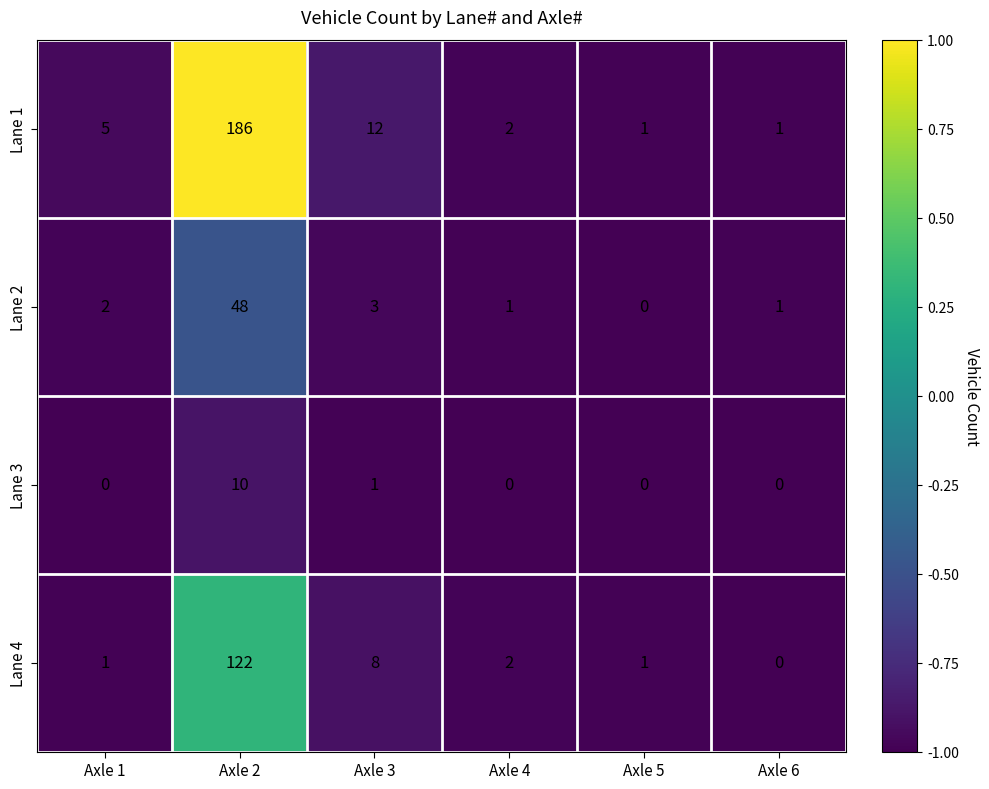

List the series in order of their overall mean, lowest first.

Lane 3, Lane 2, Lane 4, Lane 1